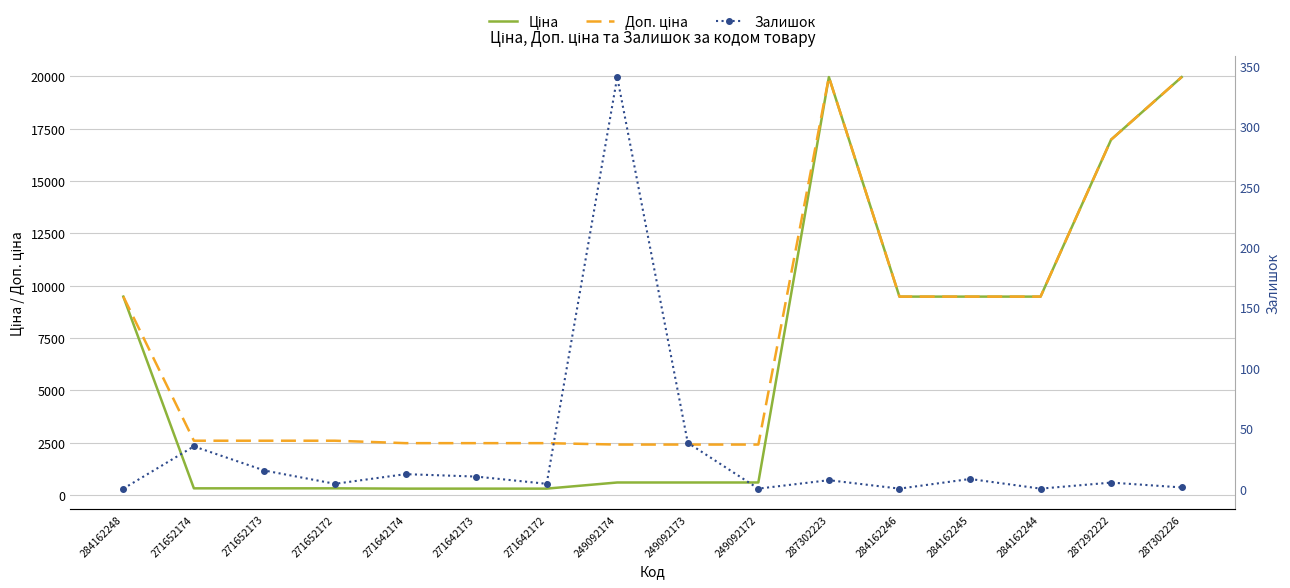

How many values in the Доп. ціна series exceed 2598?

10